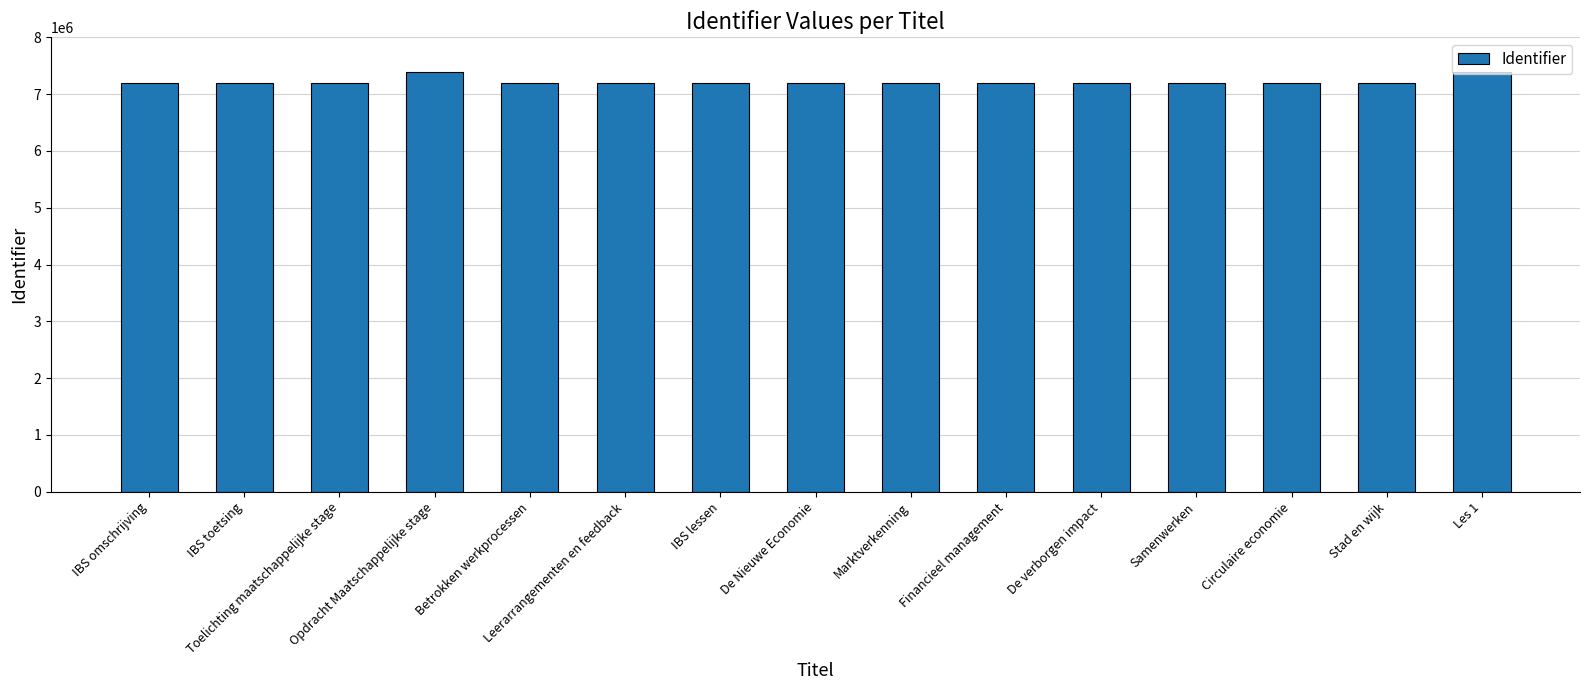

Which has a higher value, Opdracht Maatschappelijke stage or De Nieuwe Economie?

Opdracht Maatschappelijke stage